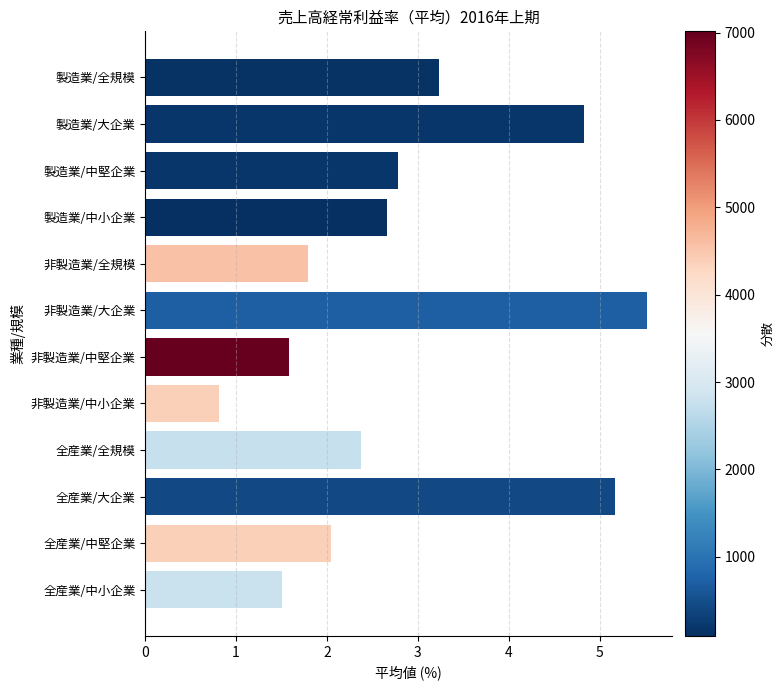

Reading top to bottom, extract all data points from this chart.

3.2	4.8	2.8	2.7	1.8	5.5	1.6	0.8	2.4	5.2	2.0	1.5